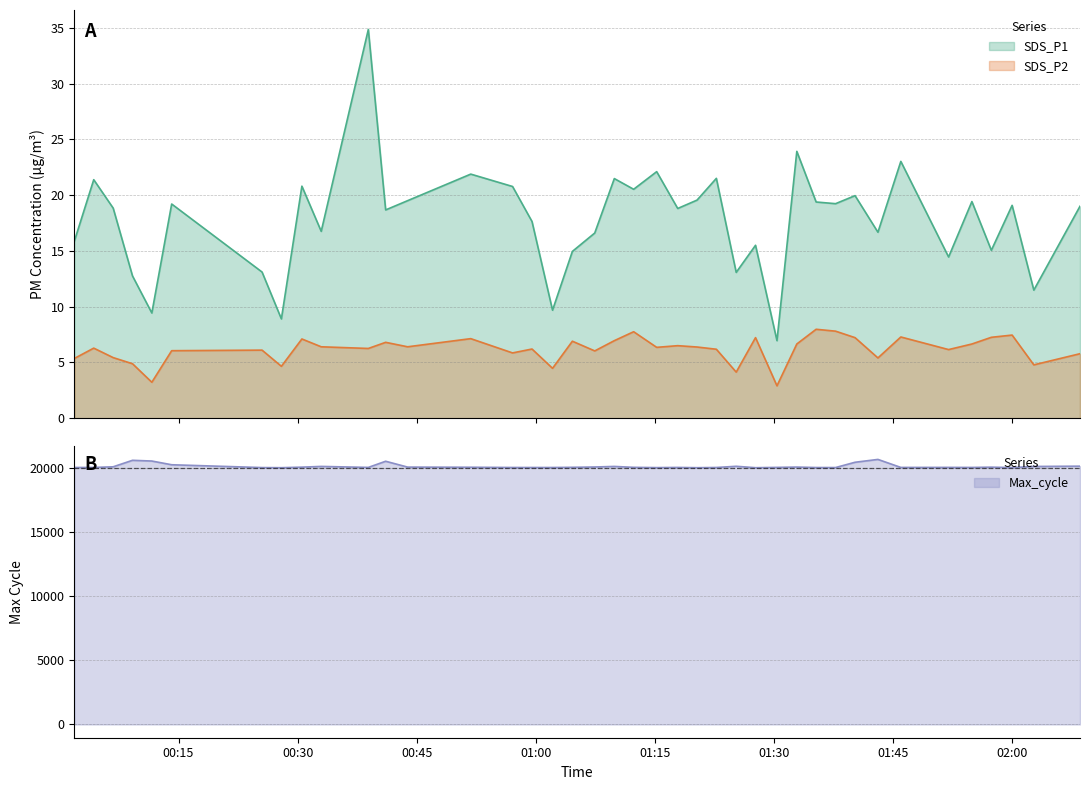

Is it true that SDS_P1 equals 9.8 at 2022/11/11 01:57:22?

False